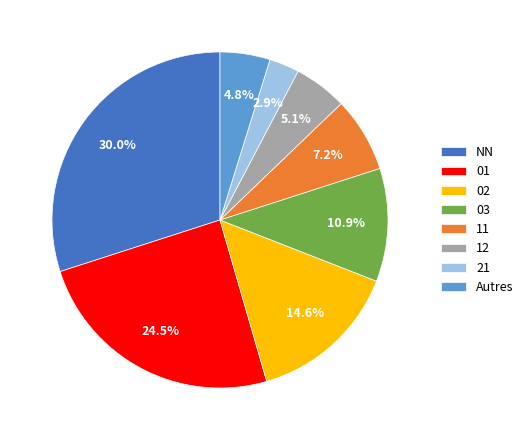

Count the number of slices in the pie.

8